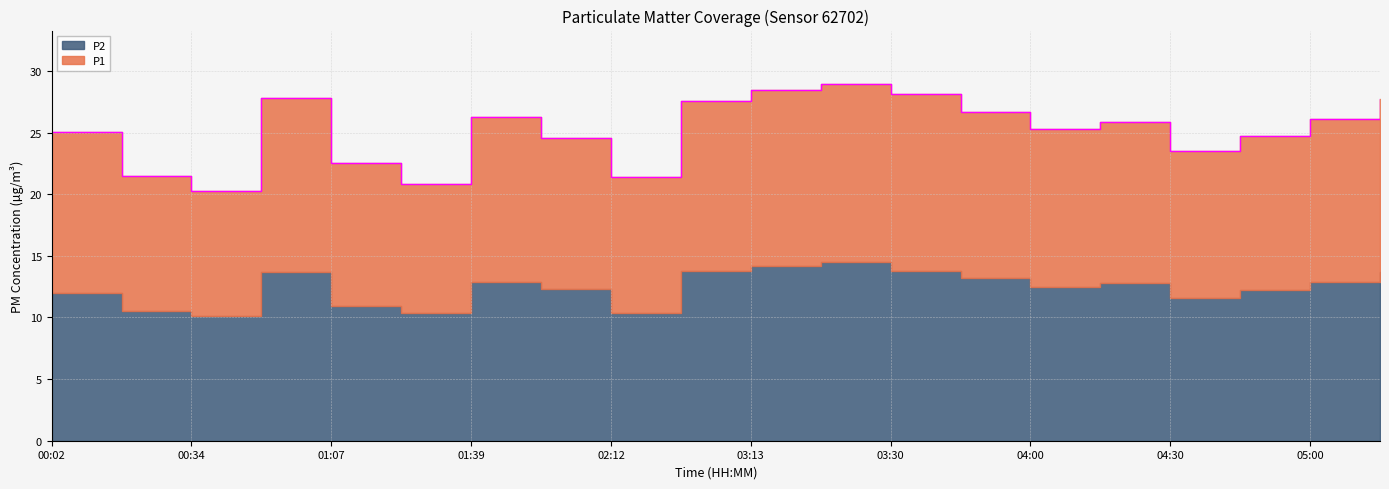

Approximately how many times larger is the value at 04:45 compared to 04:15?

1.0